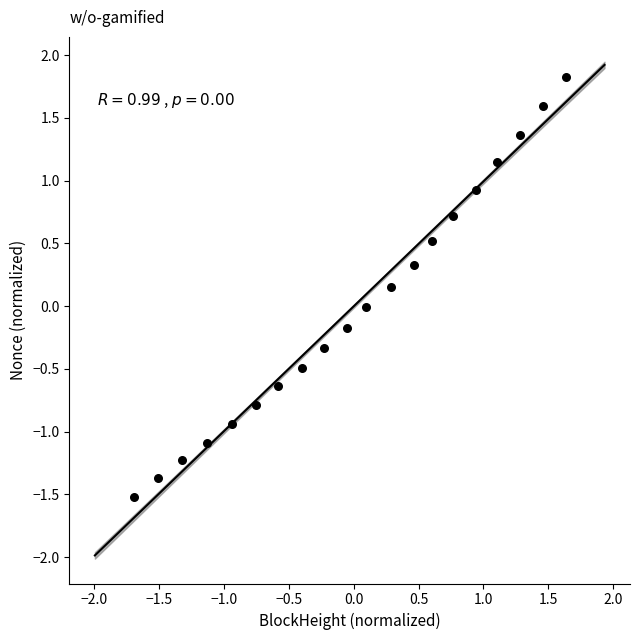

What is the range of Y values (max minus min)?

3.3